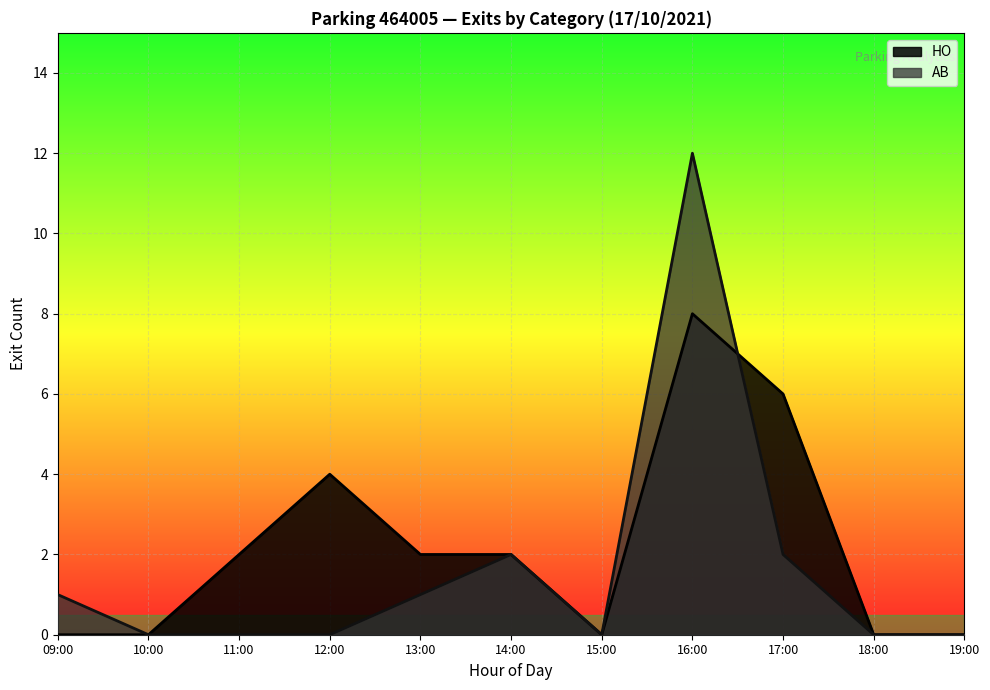

What is the maximum value for AB?

12